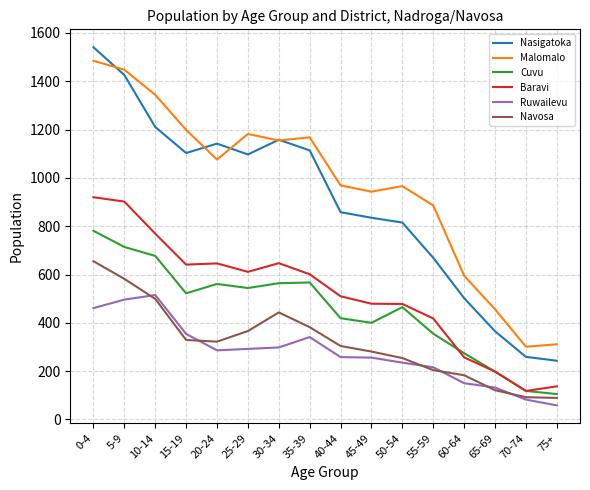

The value of Nasigatoka at 30-34 is 1158. True or false?

True